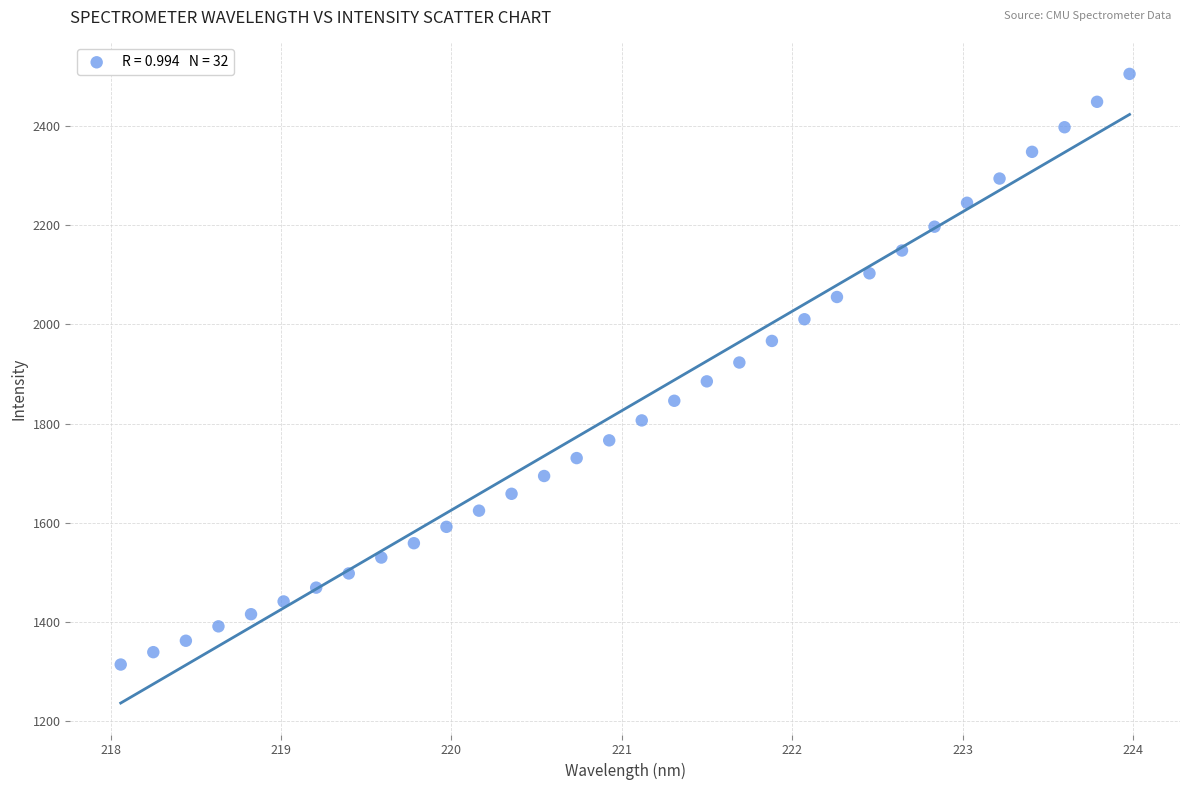

What is the range of Y values (max minus min)?

1190.5